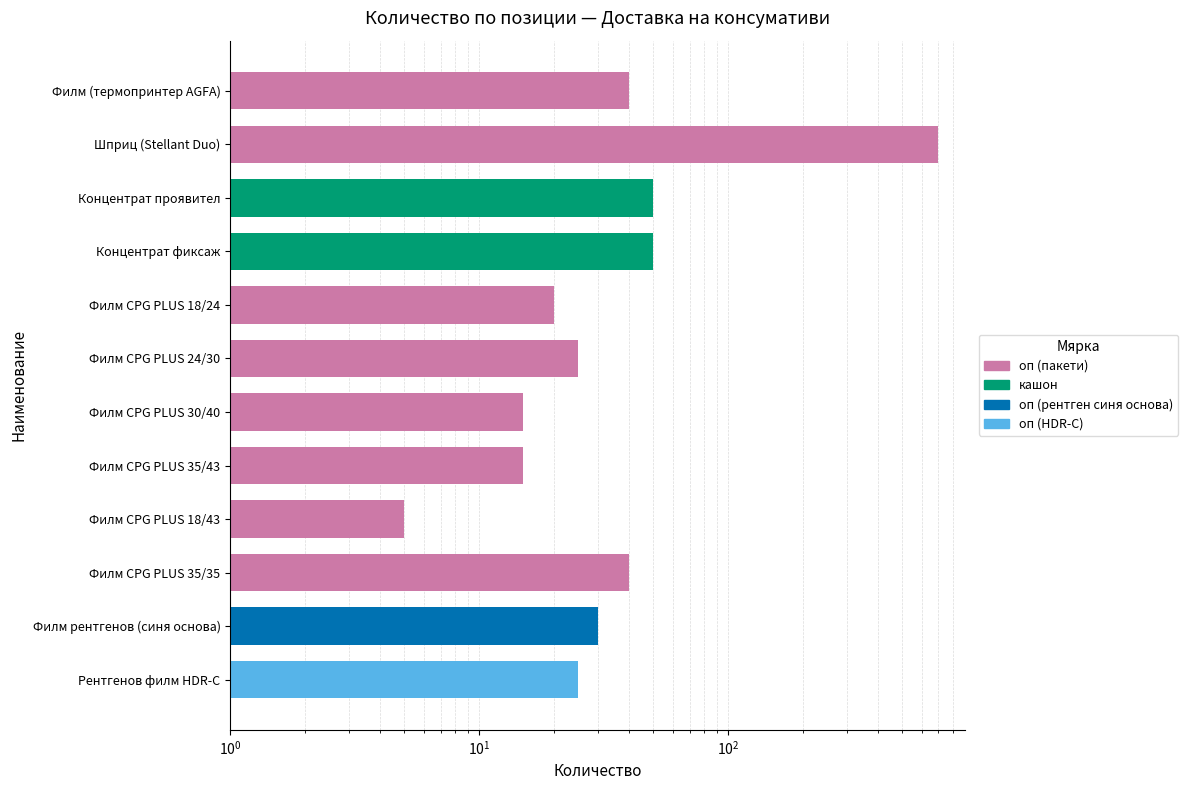

What is the ratio of the value at Филм CPG PLUS 35/35 to the value at Филм CPG PLUS 24/30?

1.6